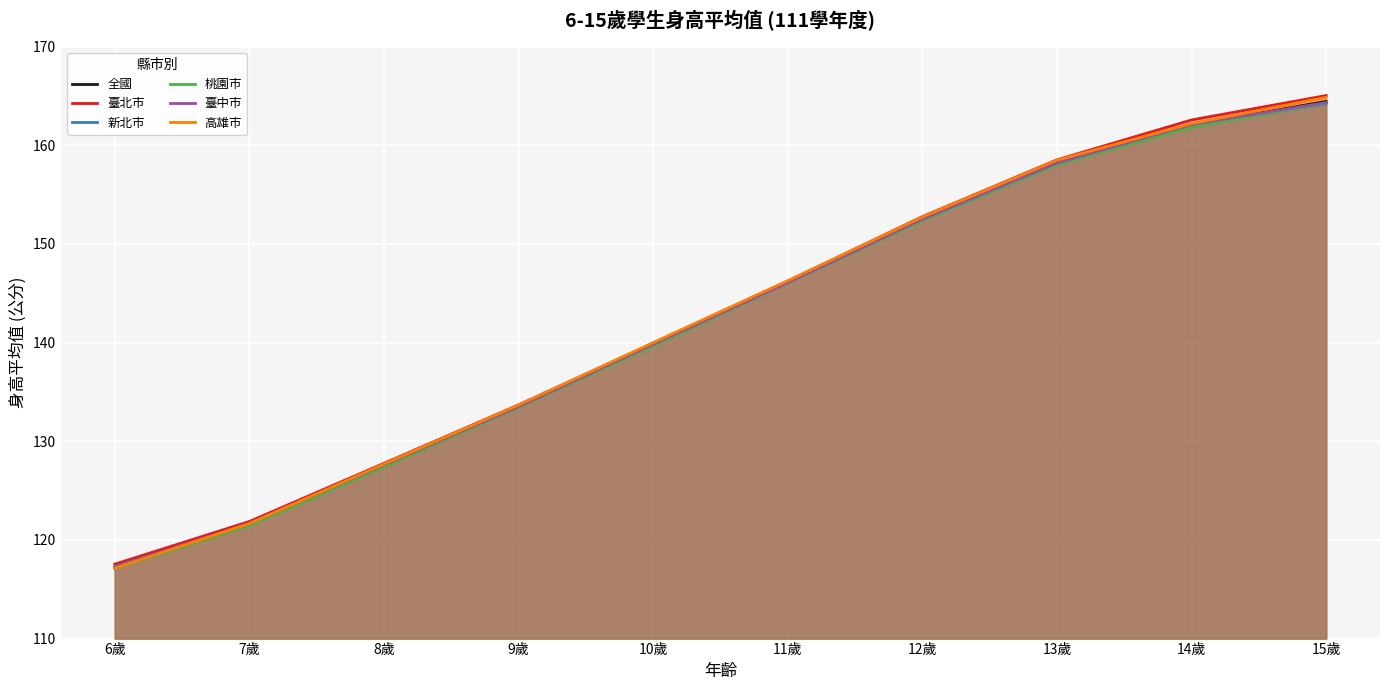

What is the spread (max minus min) of values at 15歲?

0.8